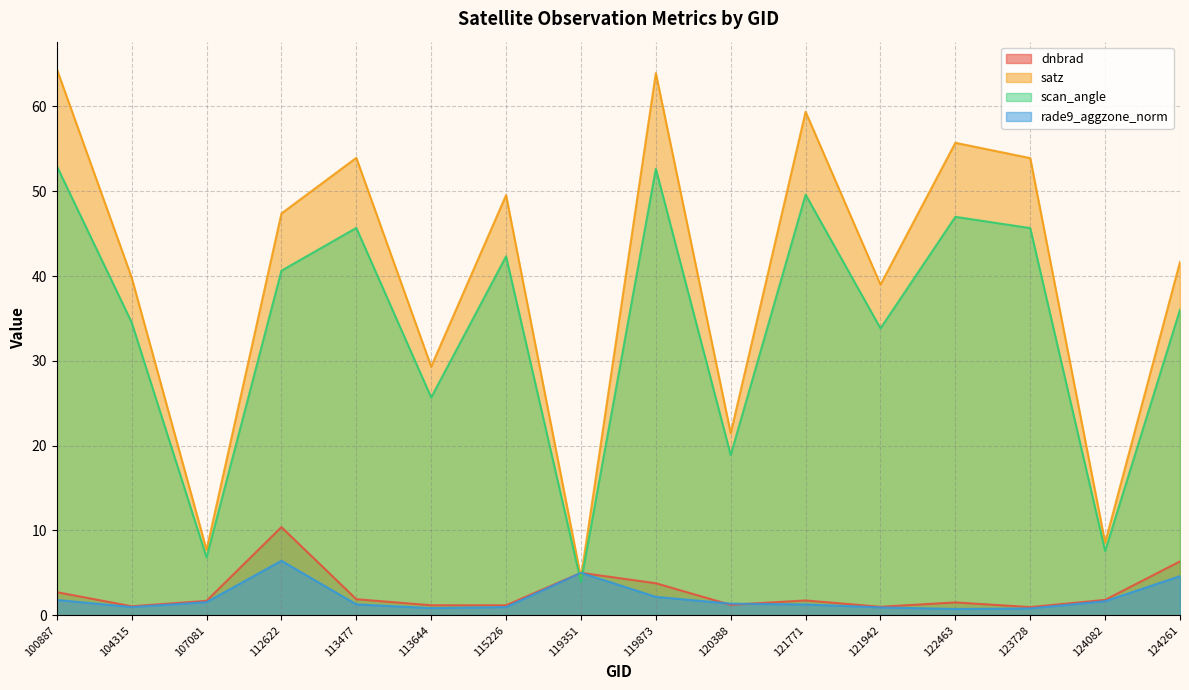

Where is rade9_aggzone_norm nearest to the value 3?

119873